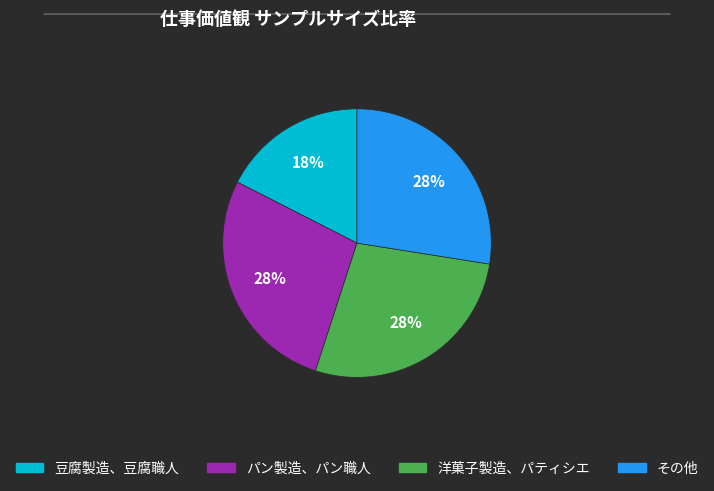

Count the number of slices in the pie.

4